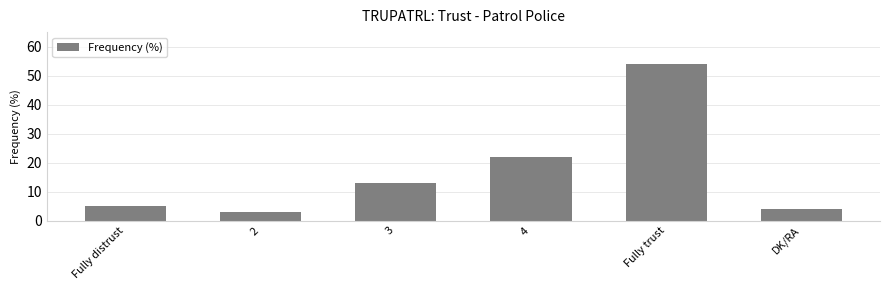

Is it true that the value at 3 is 13?

True